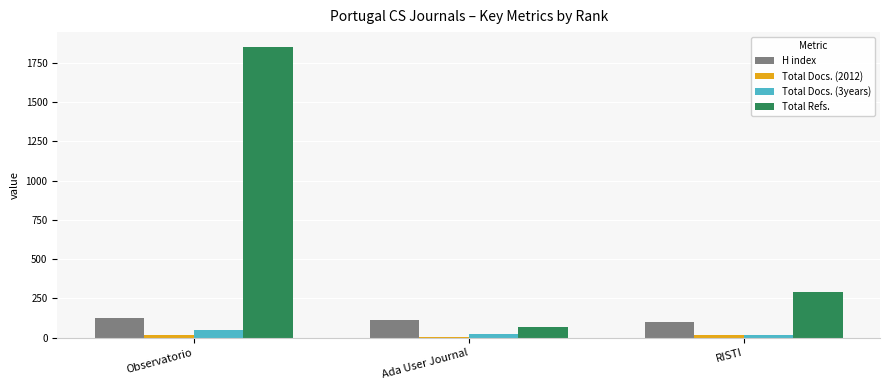

Where is Total Refs. nearest to the value 962?

RISTI